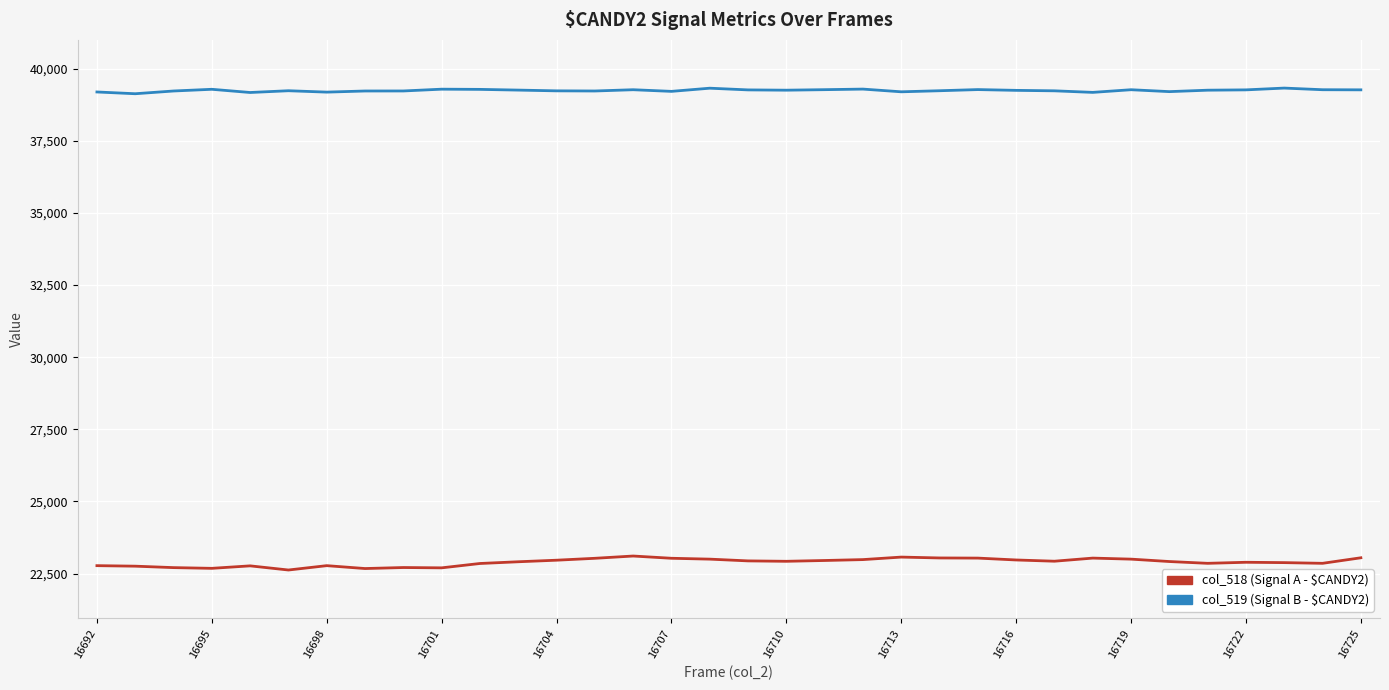

What is the minimum value shown in the chart?

22622